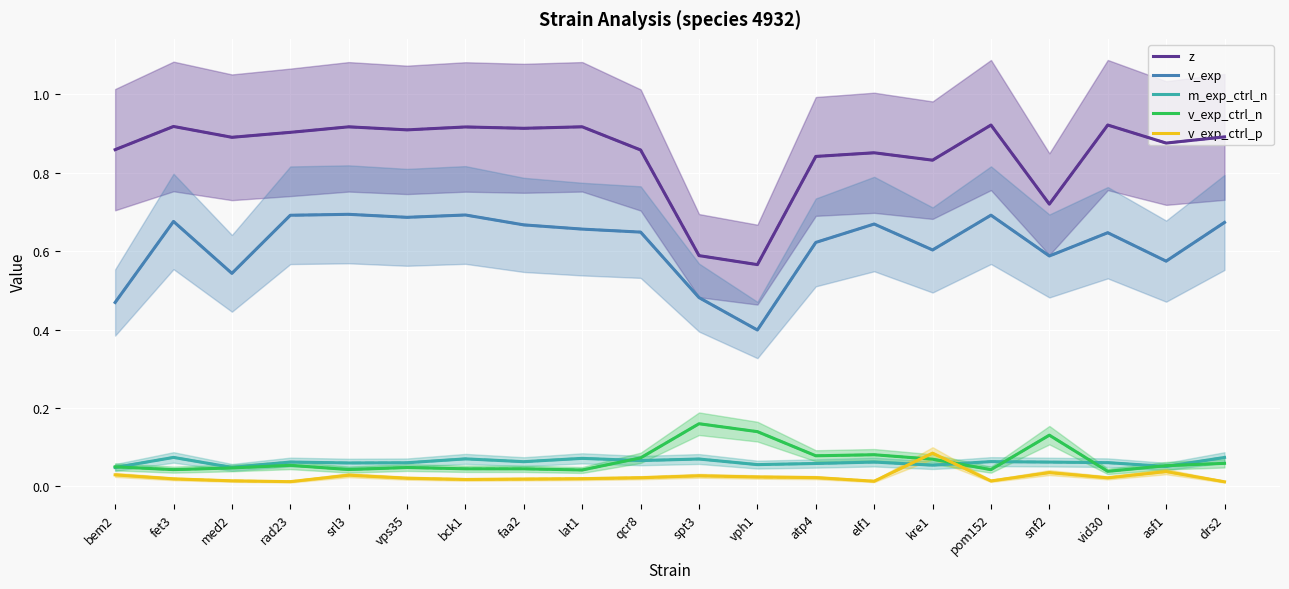

The z series shows 0.9 at vps35. True or false?

True